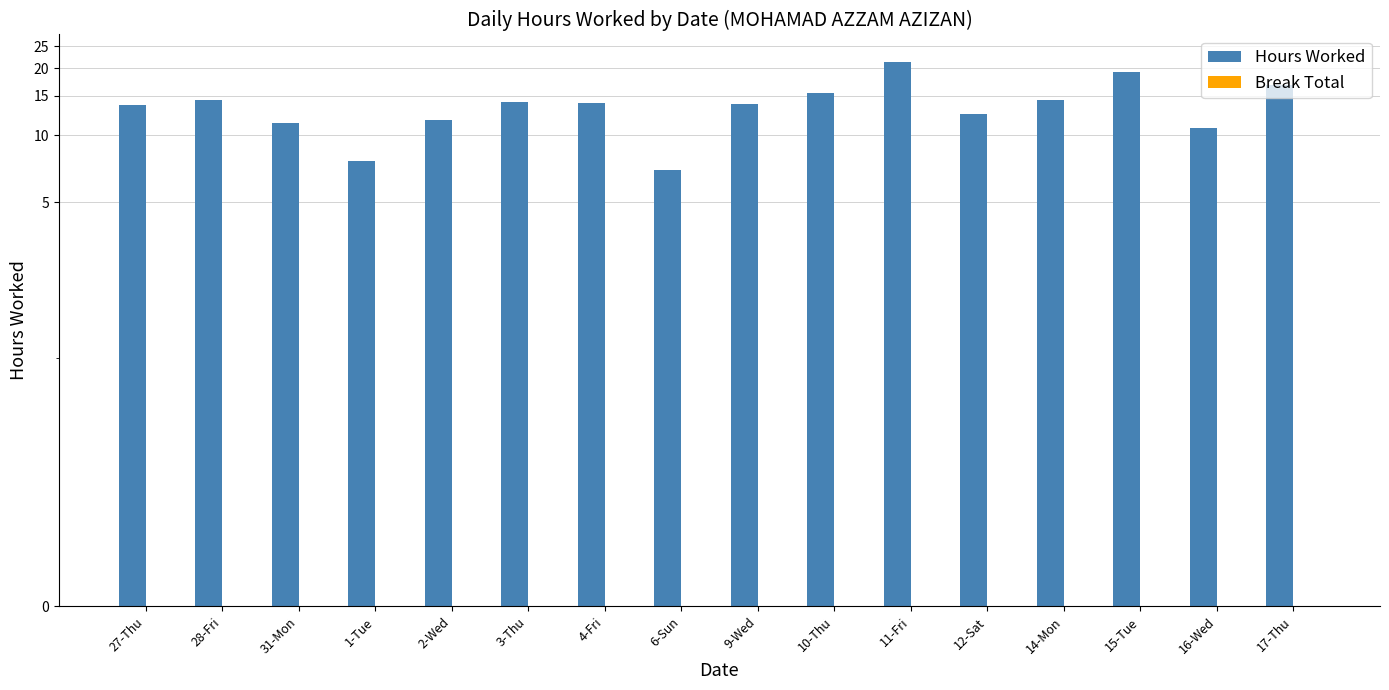

What is the greatest value displayed?

21.3